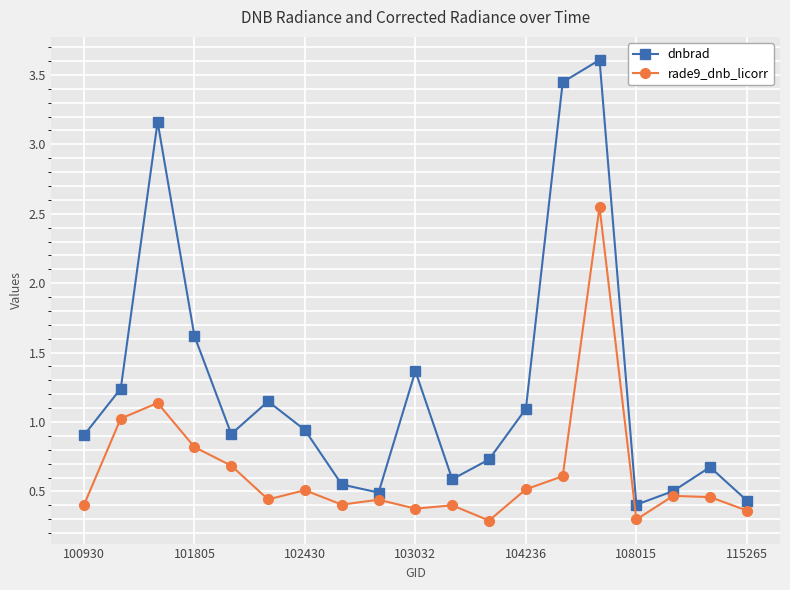

Which series has the largest range (max minus min)?

dnbrad